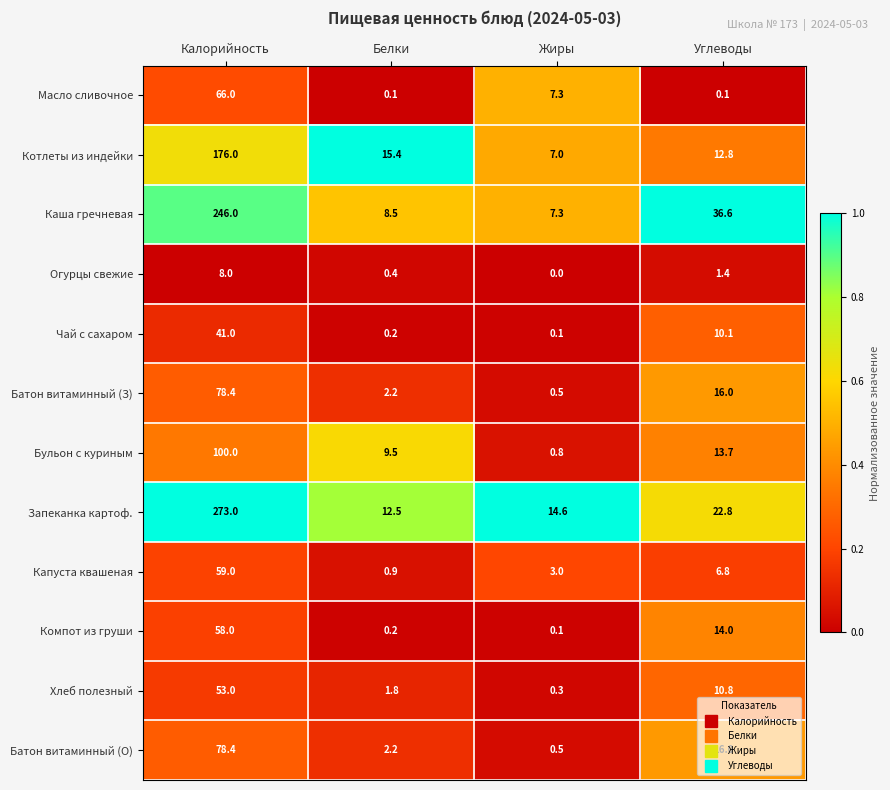

At which category is the sum across all series the highest?

Калорийность